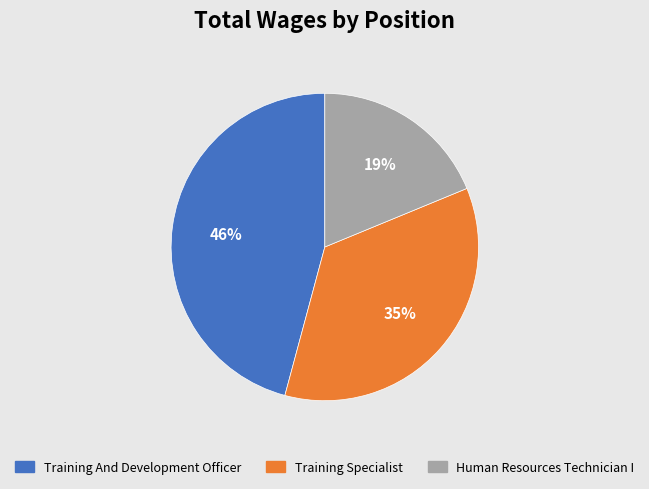

Approximately how many times larger is the value at Human Resources Technician I compared to Training Specialist?

0.5